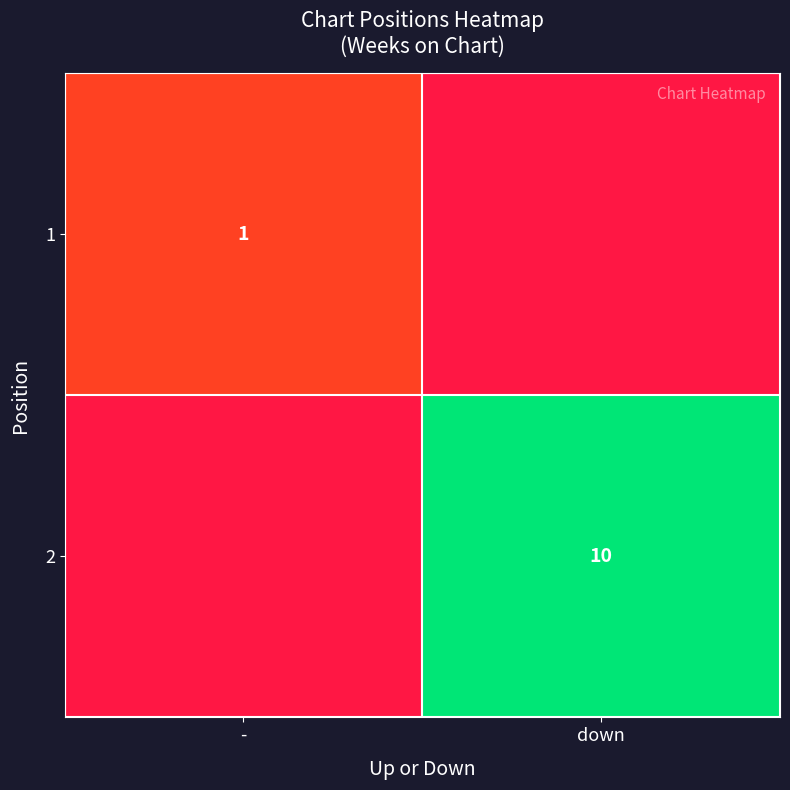

The 2 series shows 17 at down. True or false?

False